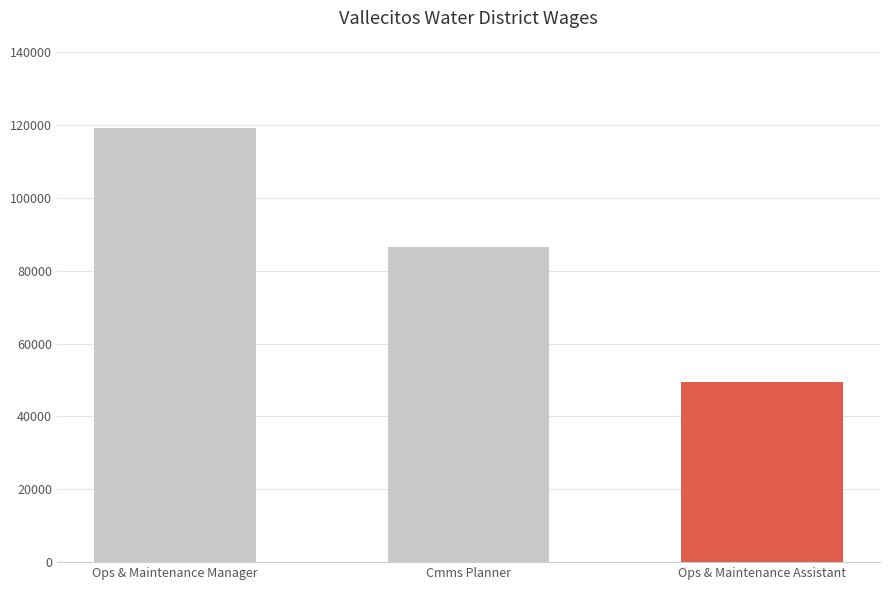

What is the difference between the second highest and minimum values?

36993